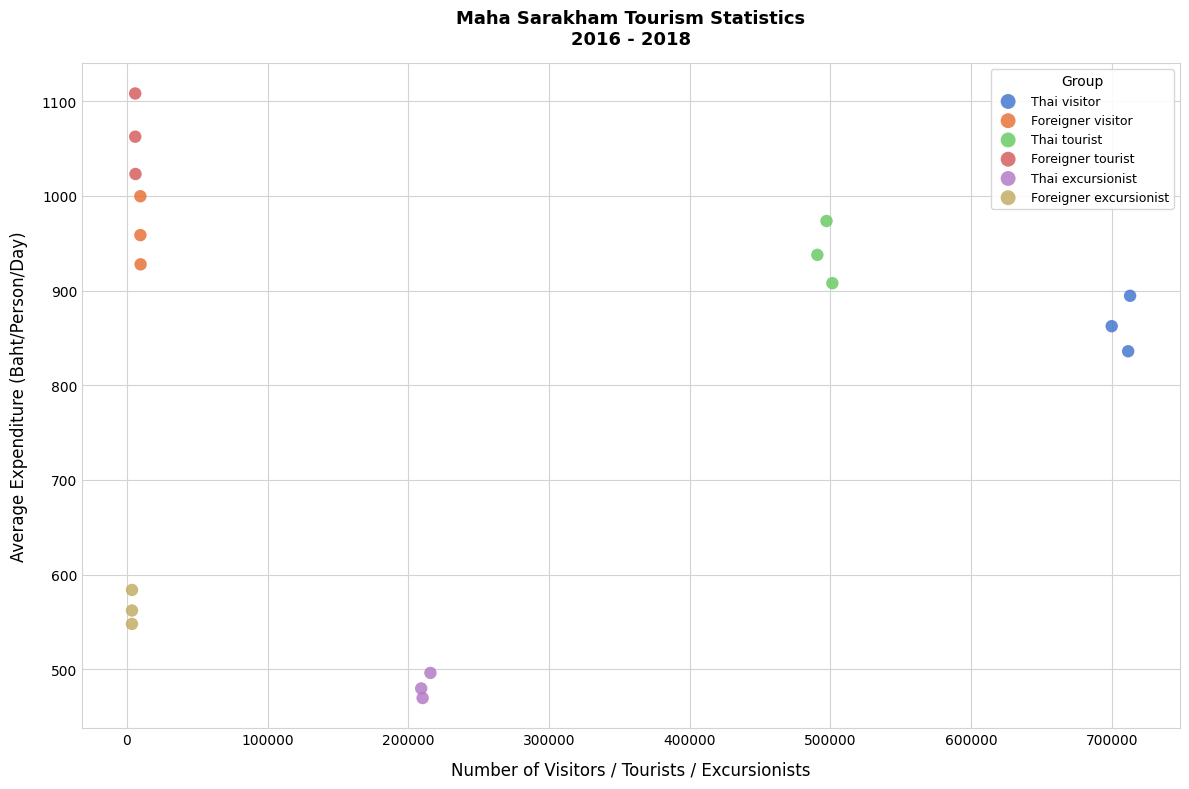

Which series reaches the minimum Y coordinate?

Thai excursionist